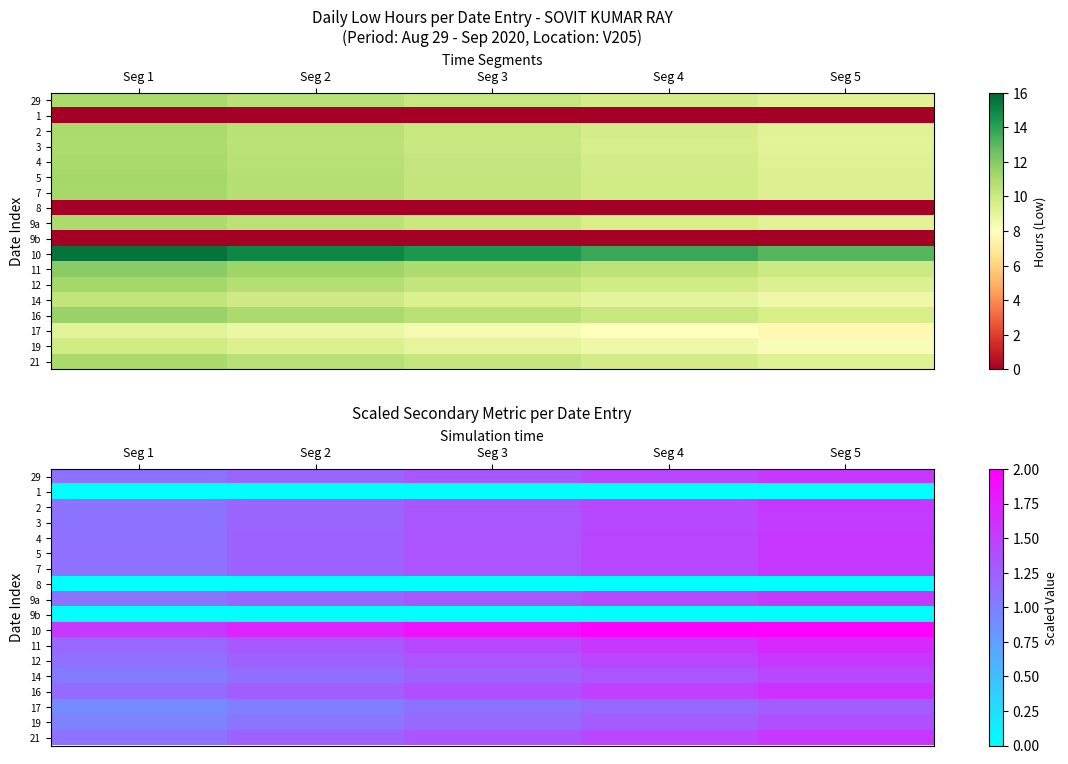

What is the maximum value shown in the chart?

2.2